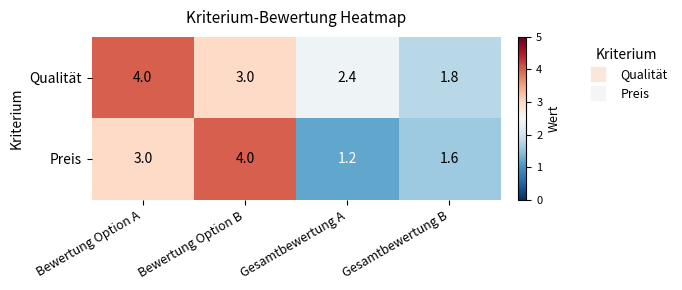

Where does the Qualität series first go above 3?

Bewertung Option A